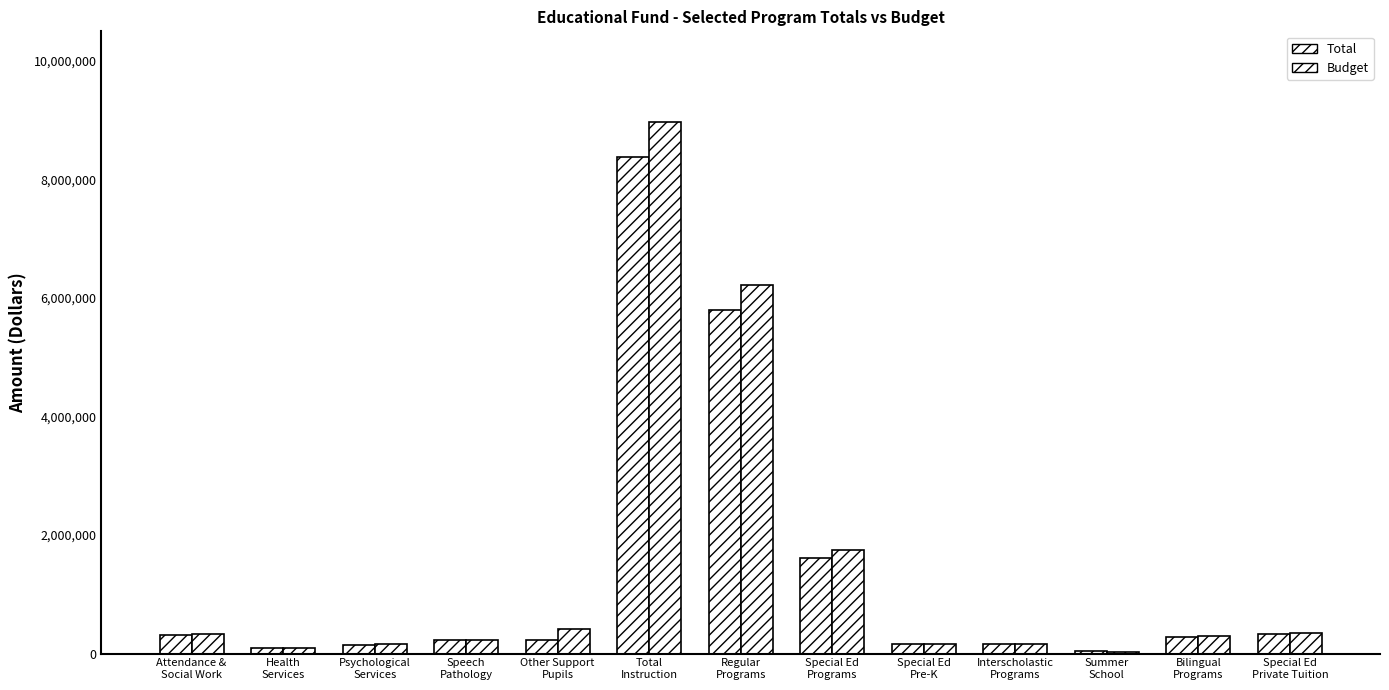

What is the label of the 4th bar from the left?

Speech
Pathology